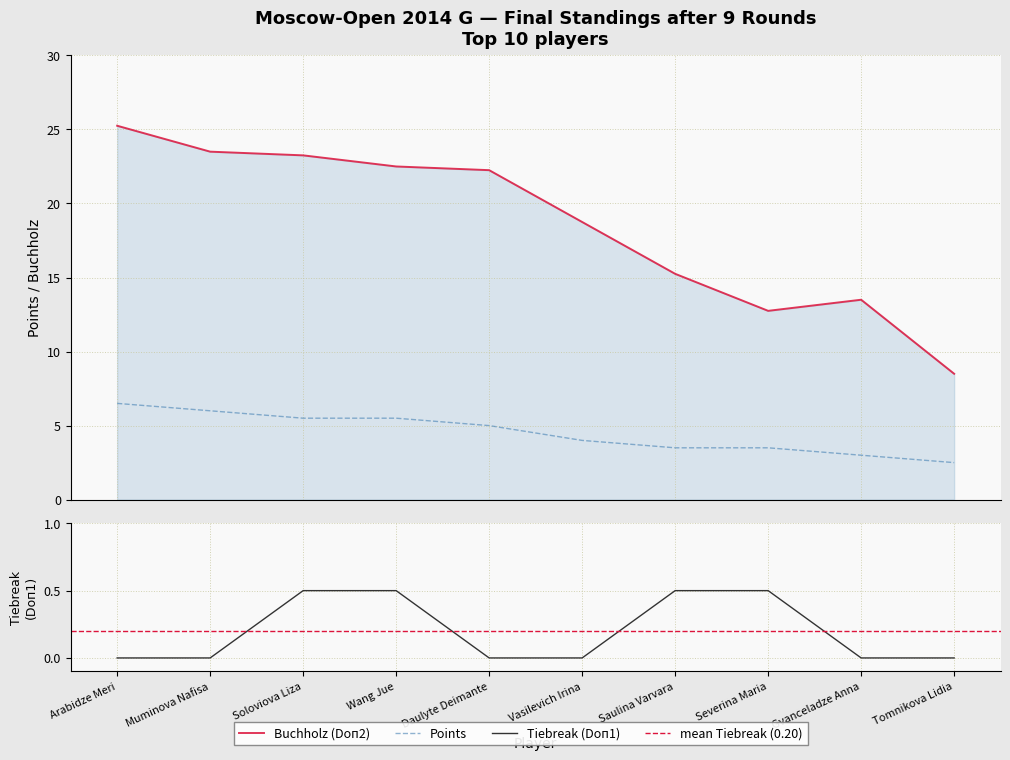

Count the number of categories in the chart.

10